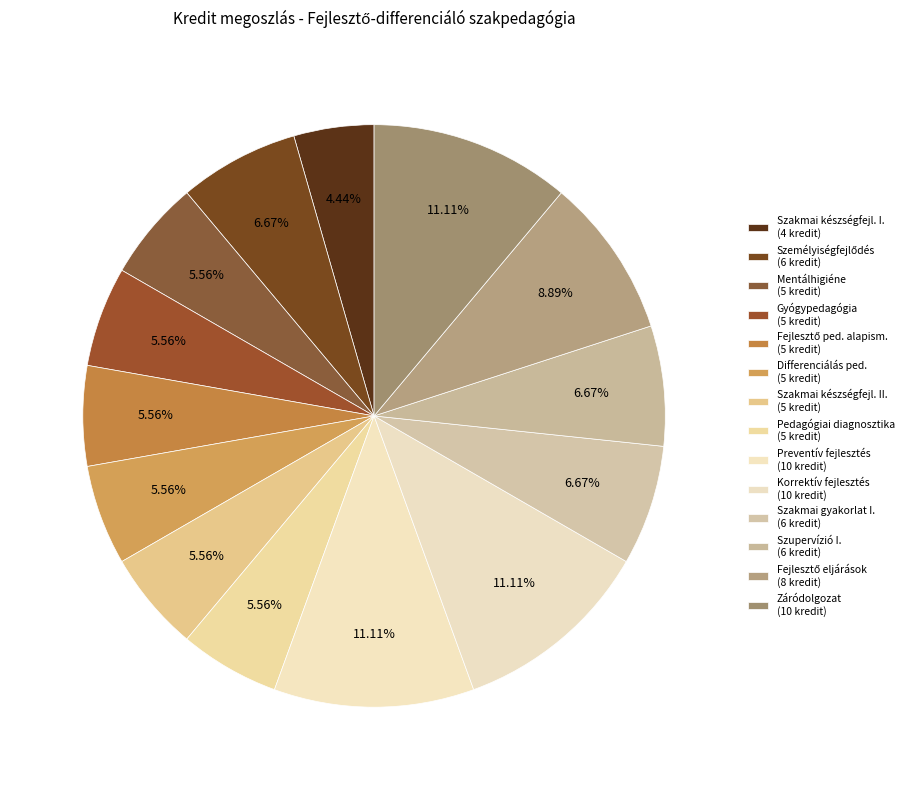

Count the number of slices in the pie.

14